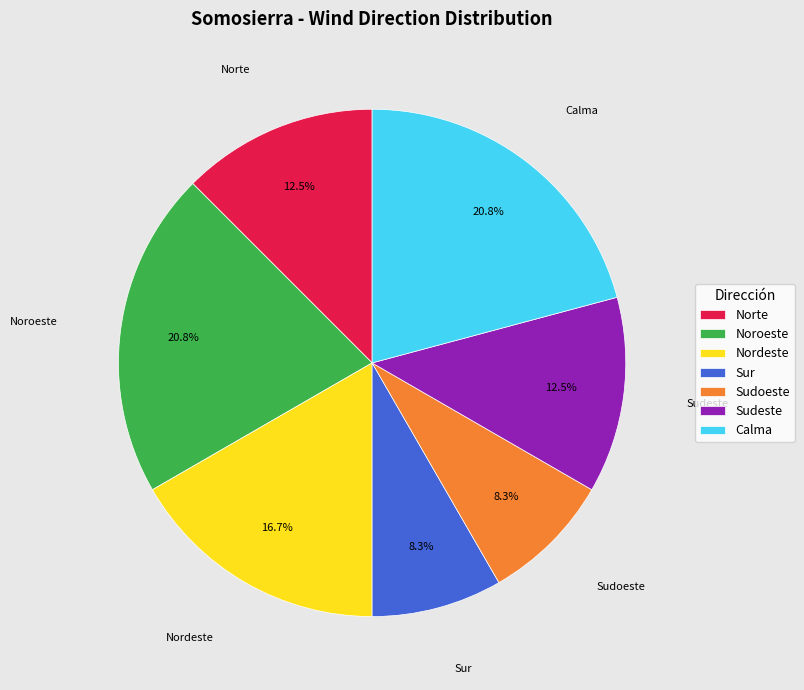

To the nearest percent, what is the difference between the largest and smallest slice percentages?

13%